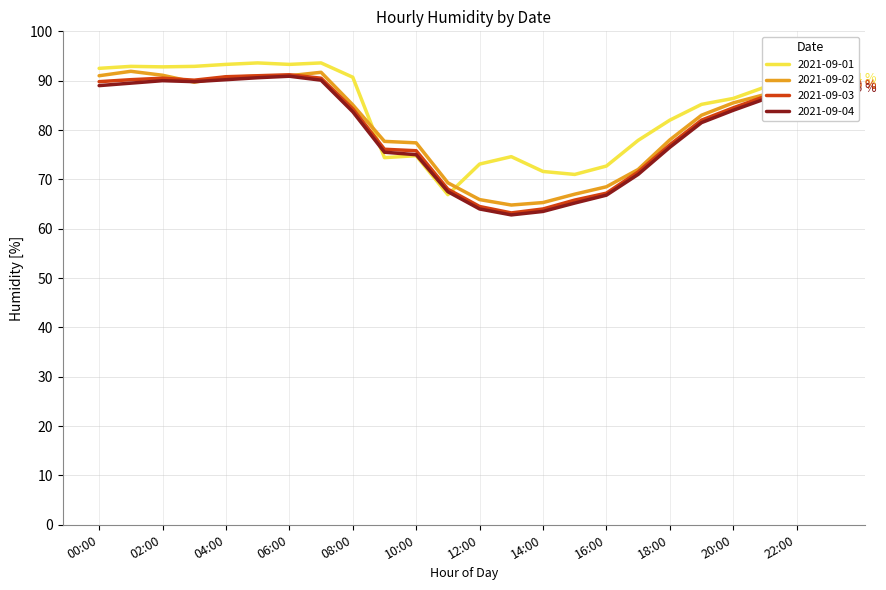

What is the lowest value of the 2021-09-03 series?

63.2